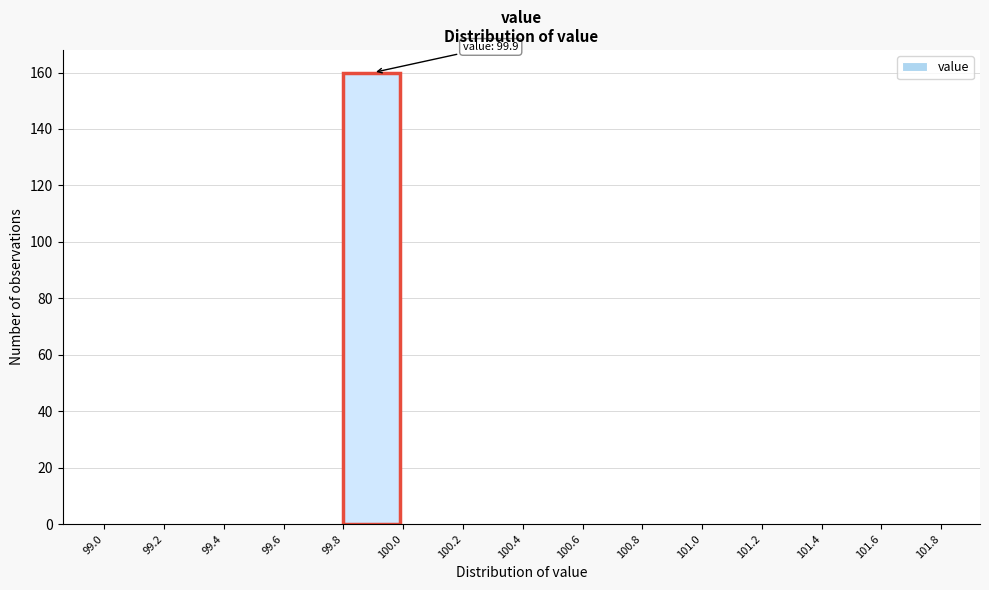

Over which range of the x-axis is the bar tallest?

99.8 to 100.0